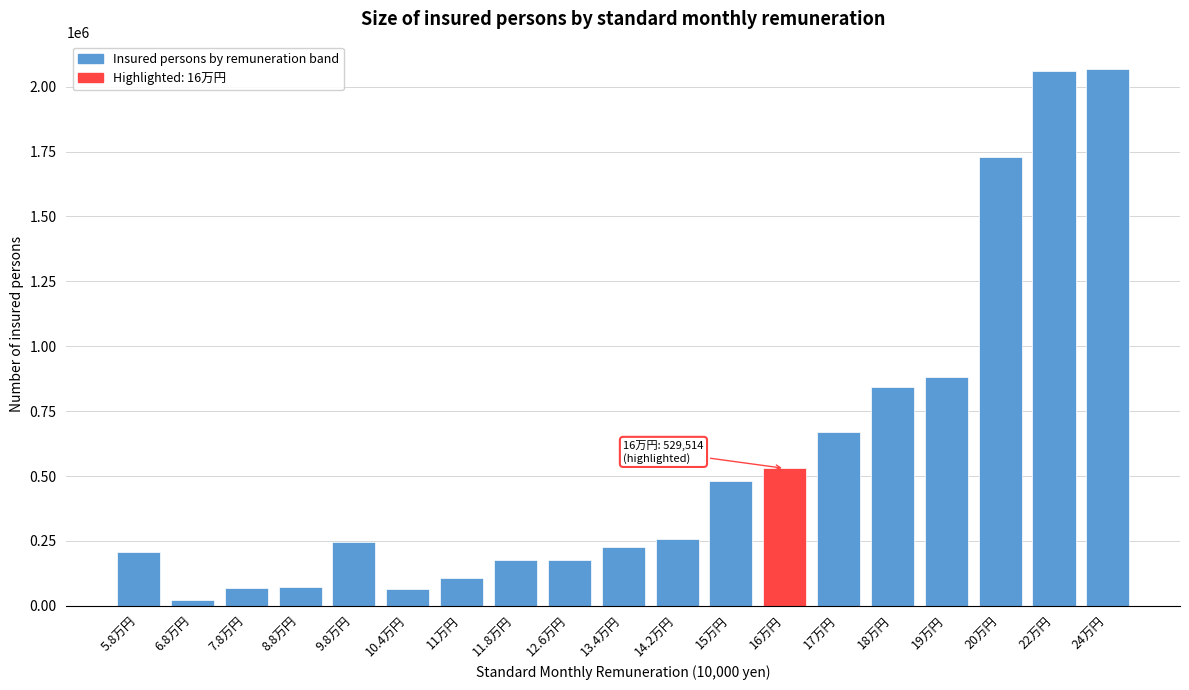

What is the change in value from 11.8万円 to 16万円?

+352156